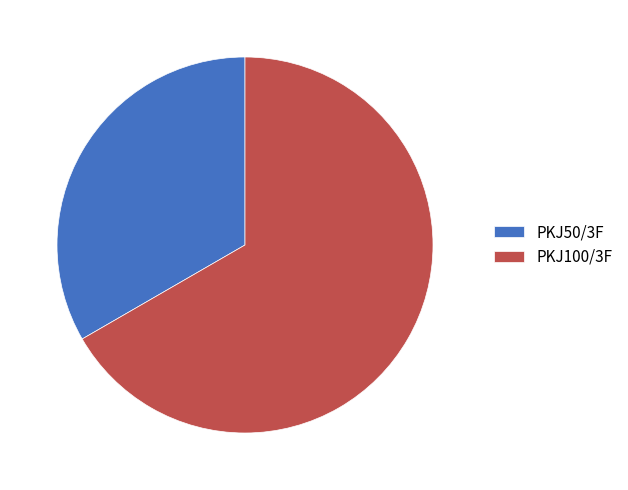

Which category has the smallest portion of the pie?

PKJ50/3F